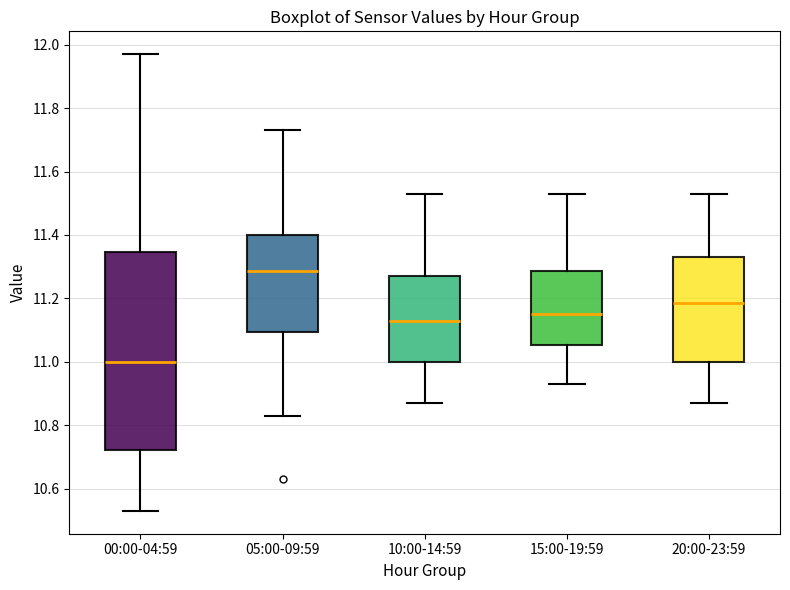

Which box is the tallest, from its lower edge to its upper edge?

00:00-04:59